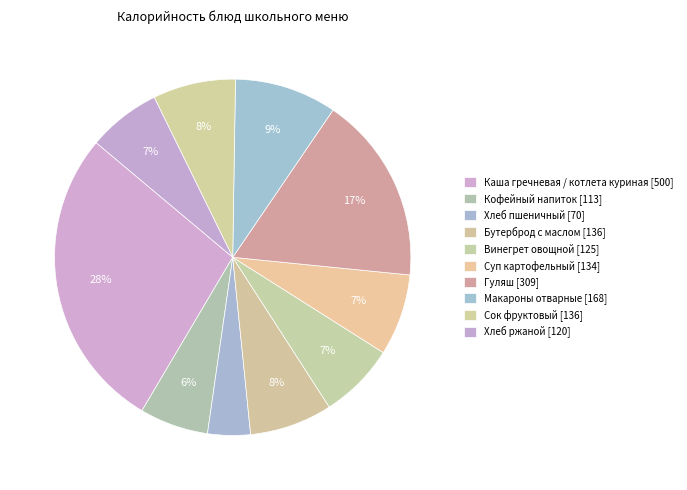

How many segments does this pie chart have?

10